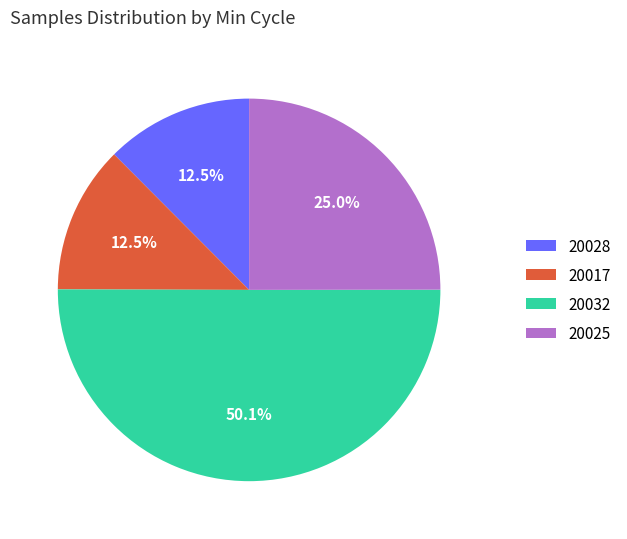

How many segments does this pie chart have?

4